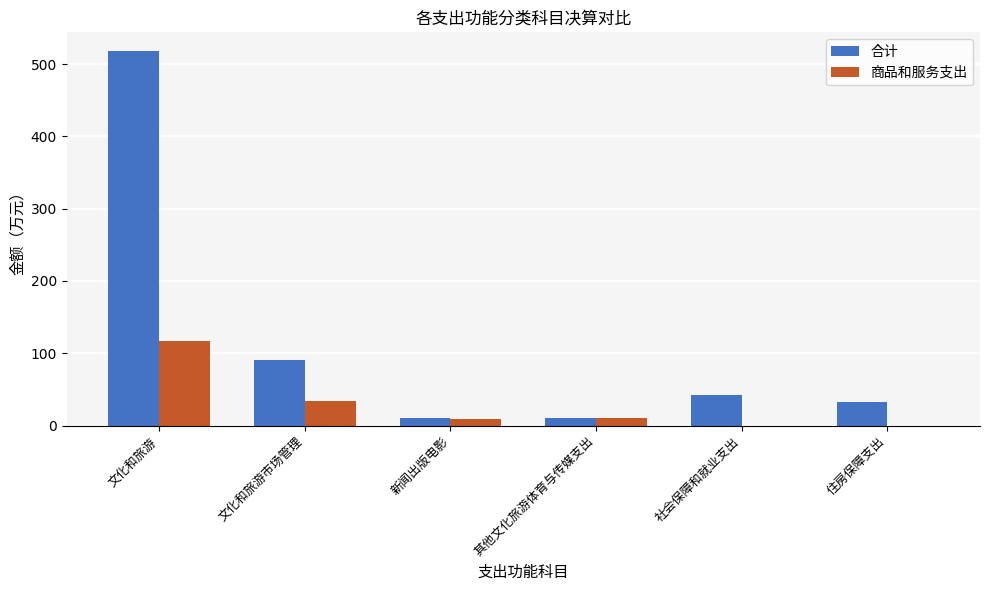

Rank the series at 文化和旅游市场管理 from lowest to highest value.

商品和服务支出, 合计